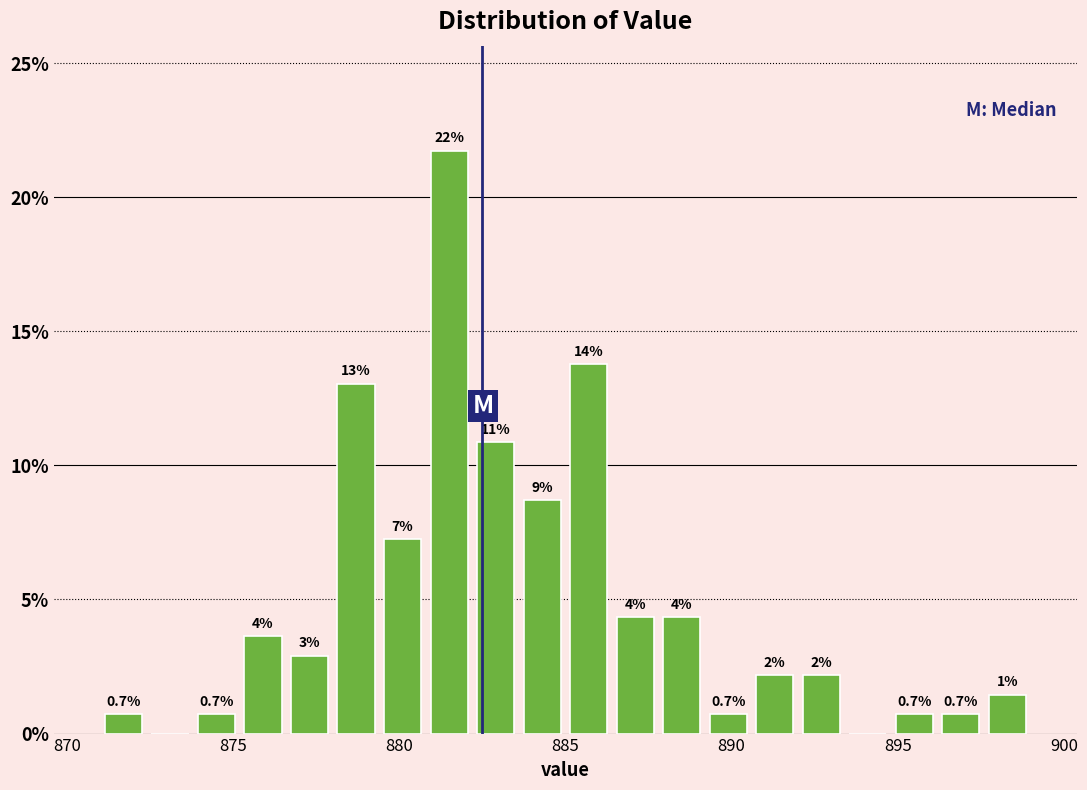

Around what value on the x-axis is the tallest bar? Give the approximate position of its centre, as read against the axis.

881.5